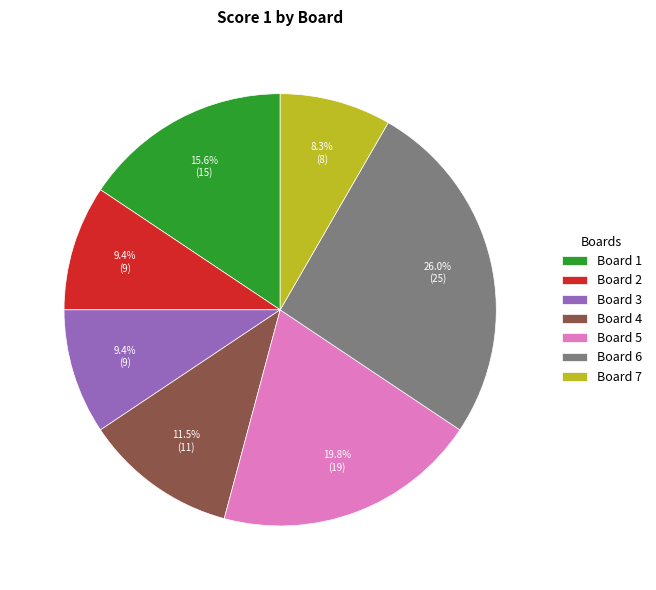

Is it true that Board 1 is 16% of the pie?

True